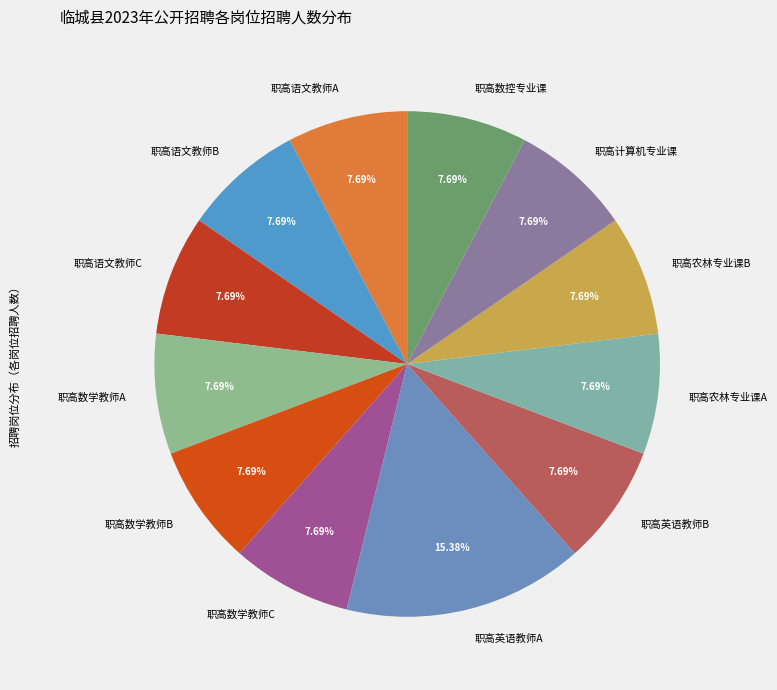

To the nearest percent, what is the difference between the largest and smallest slice percentages?

8%